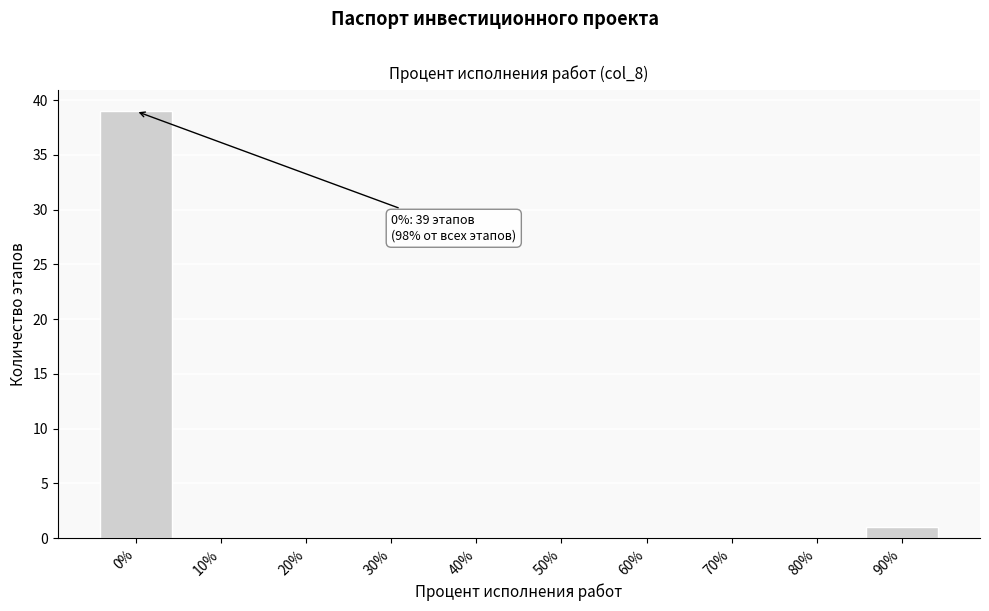

Reading right to left, extract all data points from this chart.

90%=1	80%=0	70%=0	60%=0	50%=0	40%=0	30%=0	20%=0	10%=0	0%=39